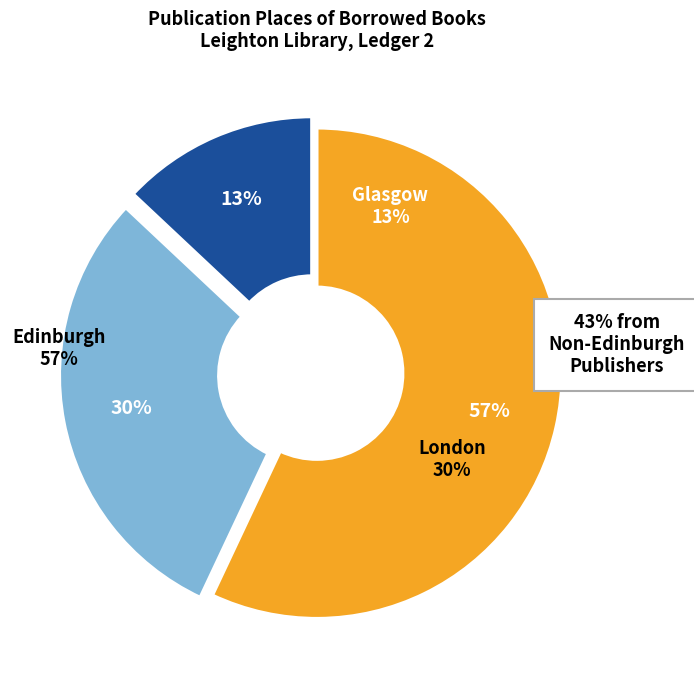

To the nearest percent, what portion does Glasgow represent?

13%